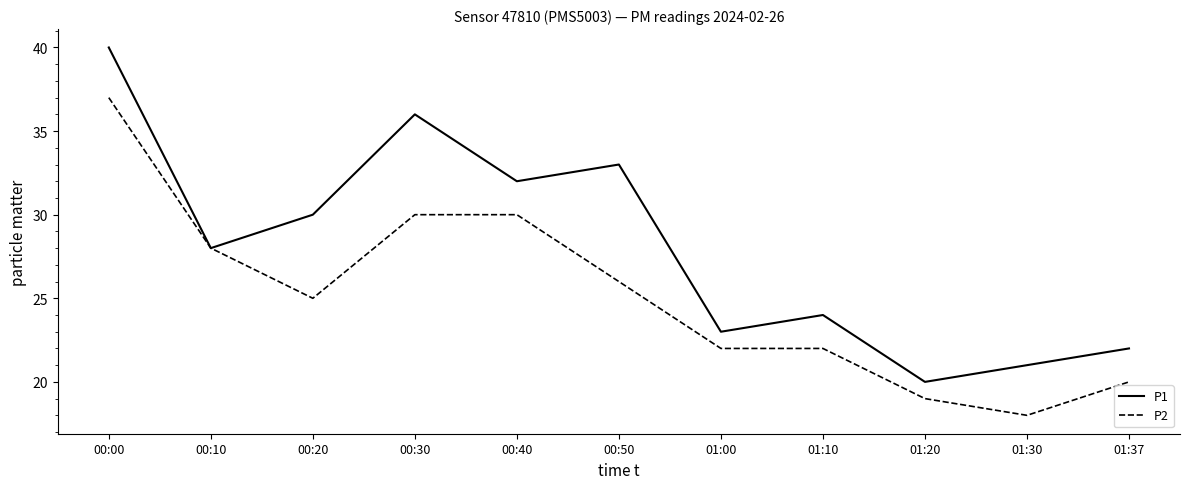

List the series in order of their overall mean, lowest first.

P2, P1